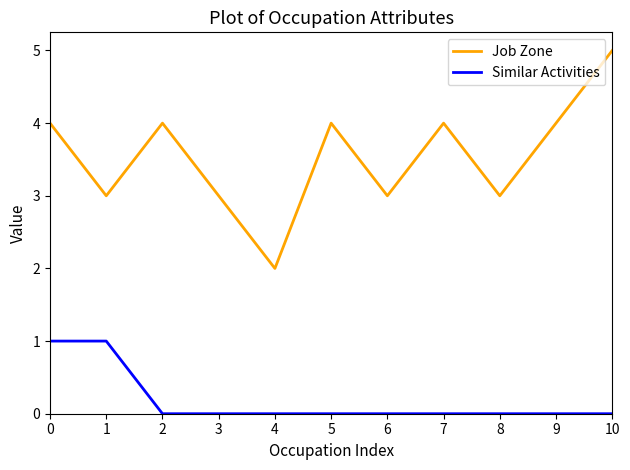

What is the maximum value for Job Zone?

5